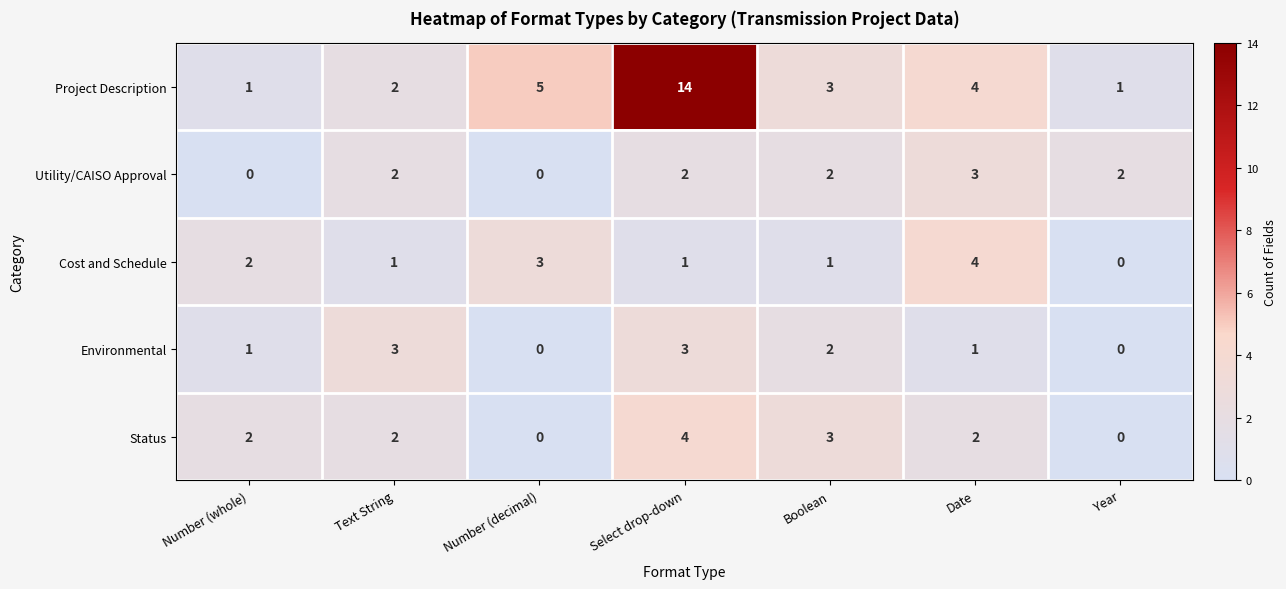

What is the spread (max minus min) of values at Date?

3